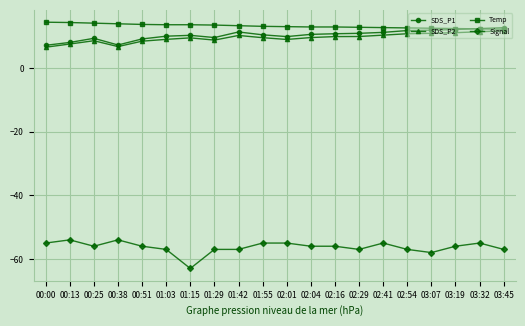

True or false: Temp and Signal cross at least once.

False